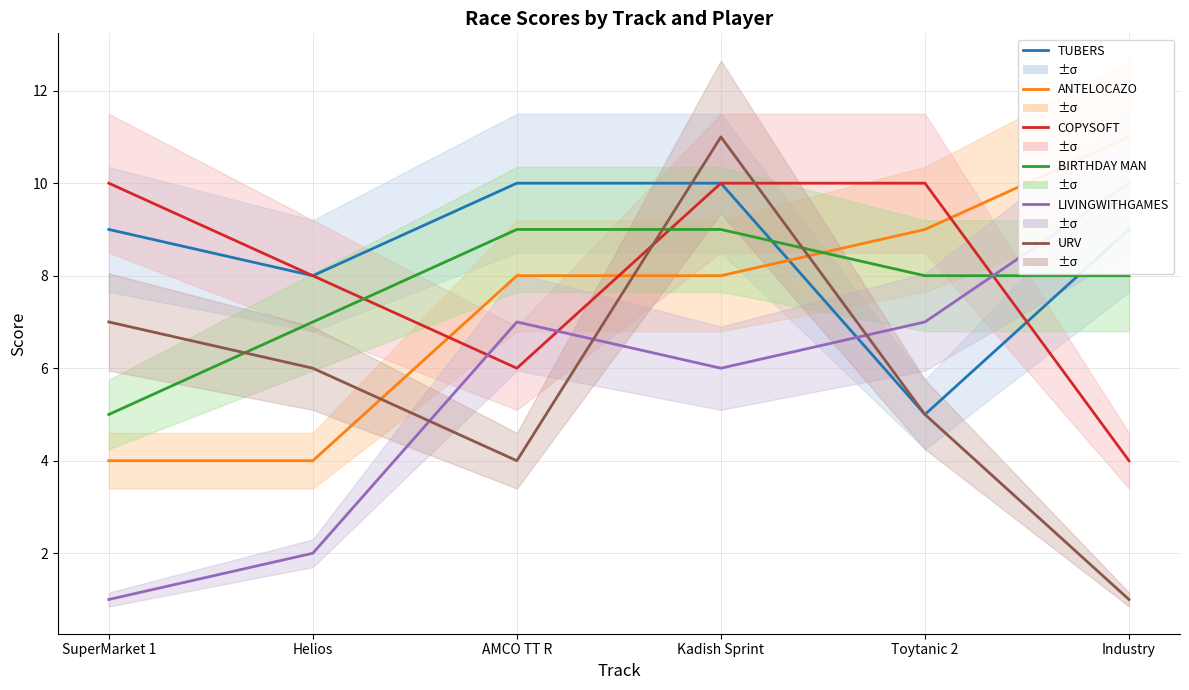

True or false: URV has a value of 15 at Kadish Sprint.

False